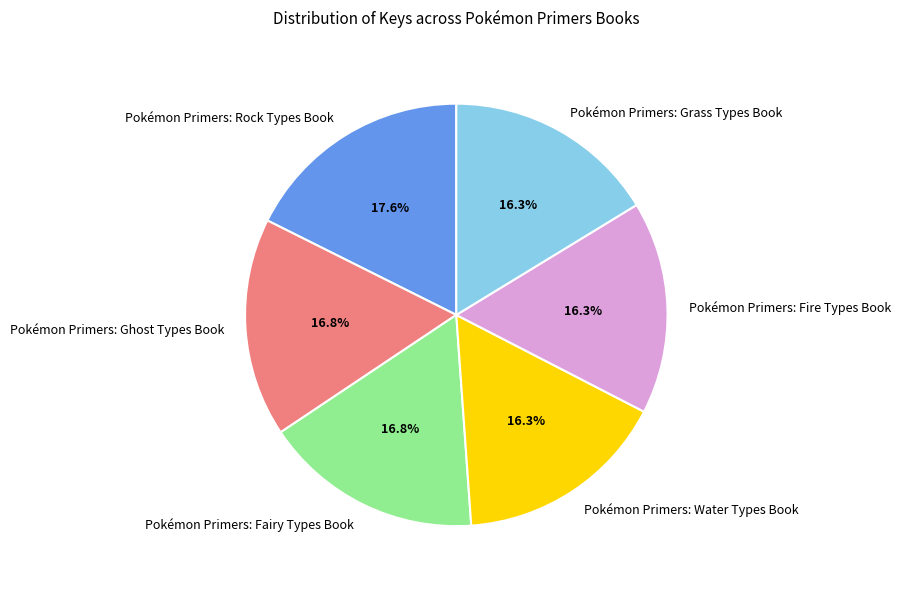

How many slices are in this pie chart?

6